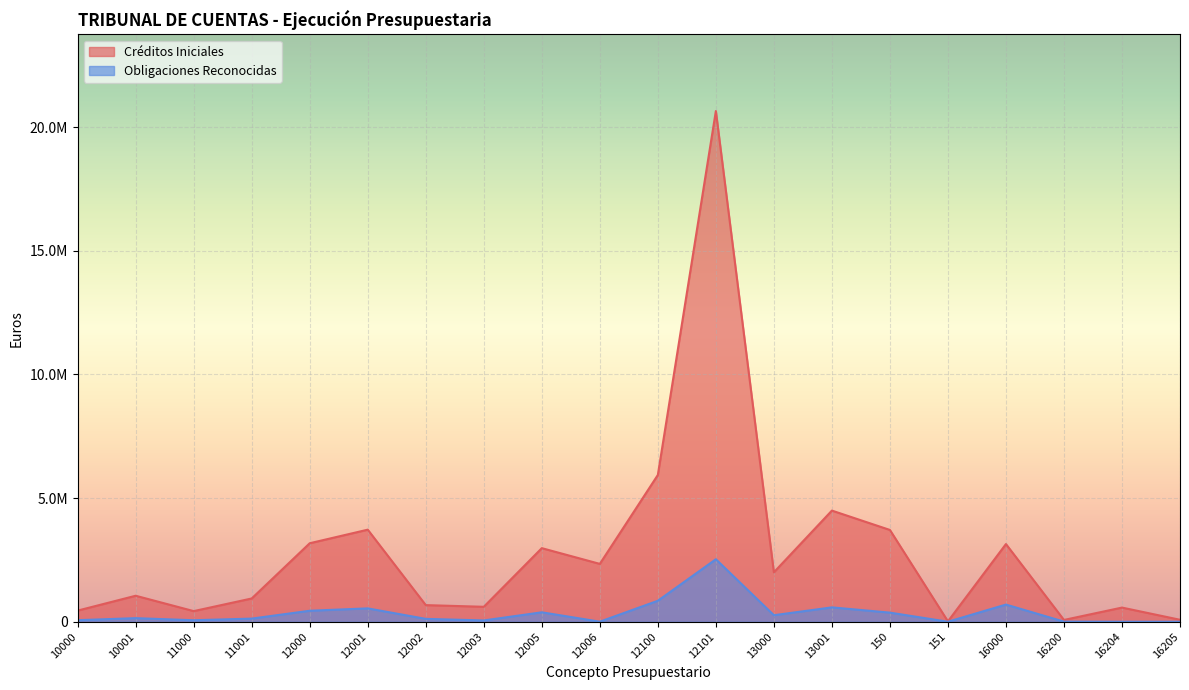

What is the difference between the maximum and minimum values in the Obligaciones Reconocidas series?

2525763.5